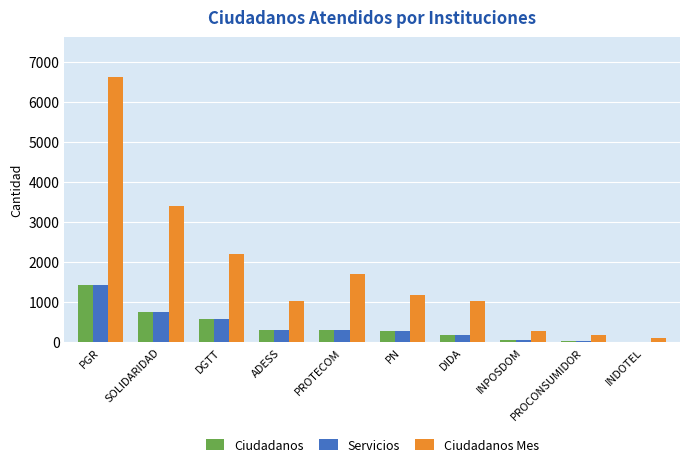

The value of Ciudadanos Mes at ADESS is 1027. True or false?

True